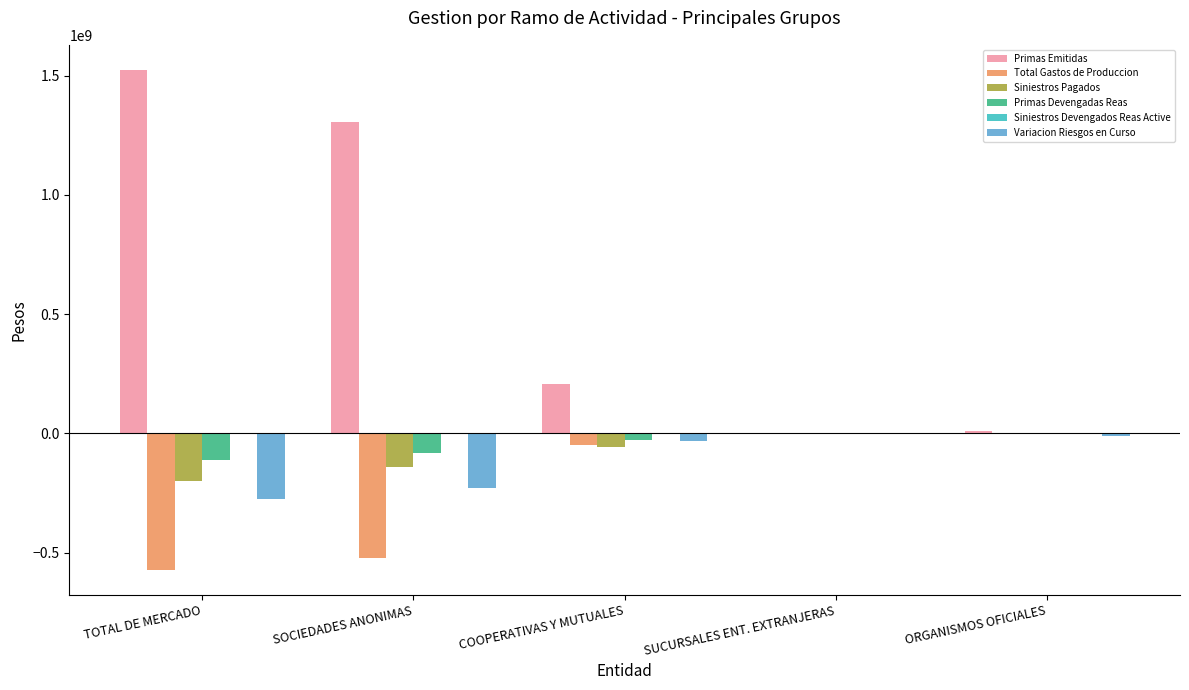

Which series has the largest total across all categories?

Primas Emitidas